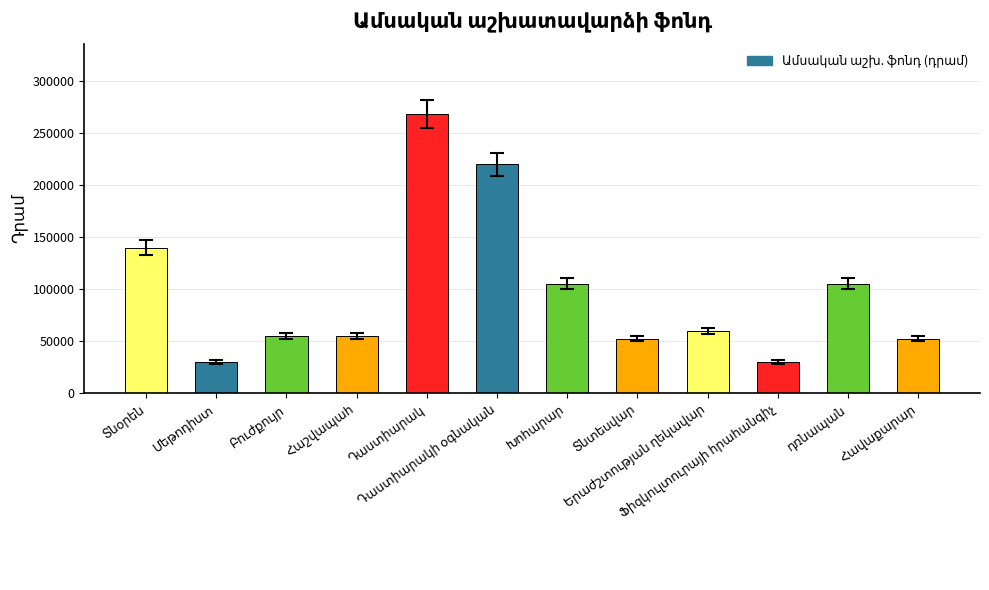

What is the difference between the maximum and minimum values?

238800